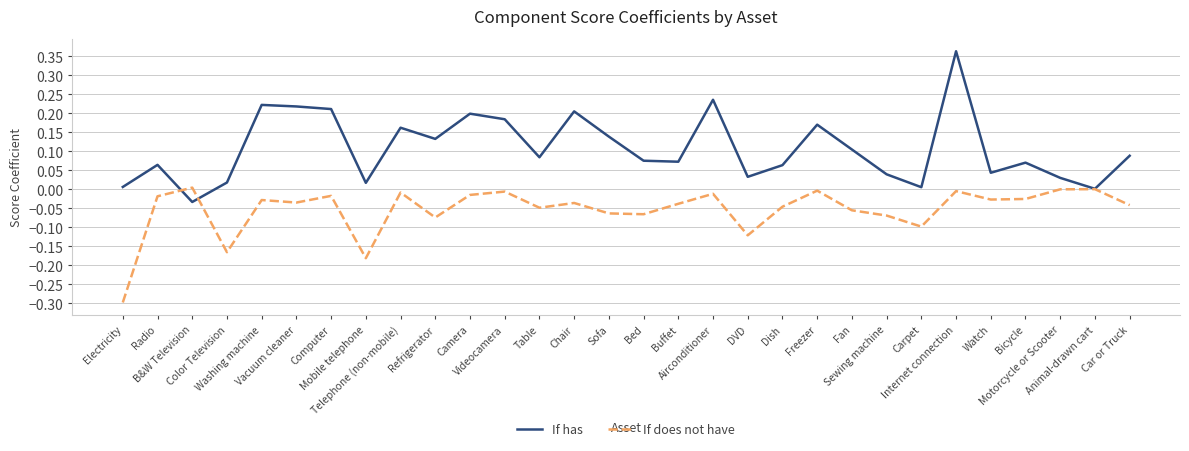

Is it true that If has equals 0.2 at Airconditioner?

True